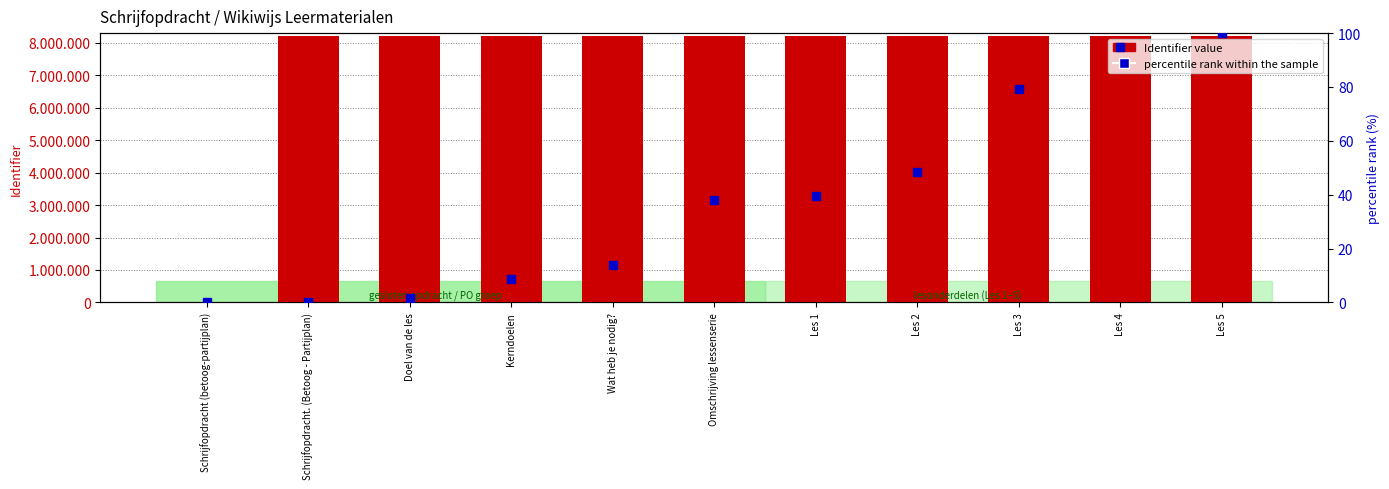

Reading left to right, extract all data points from this chart.

Identifier value: 0.0	8219719.0	8219720.0	8219724.0	8219727.0	8219741.0	8219742.0	8219747.0	8219765.0	8219774.0	8219777.0
percentile rank within the sample: 0.0	0.0	1.7	8.6	13.8	37.9	39.7	48.3	79.3	94.8	100.0